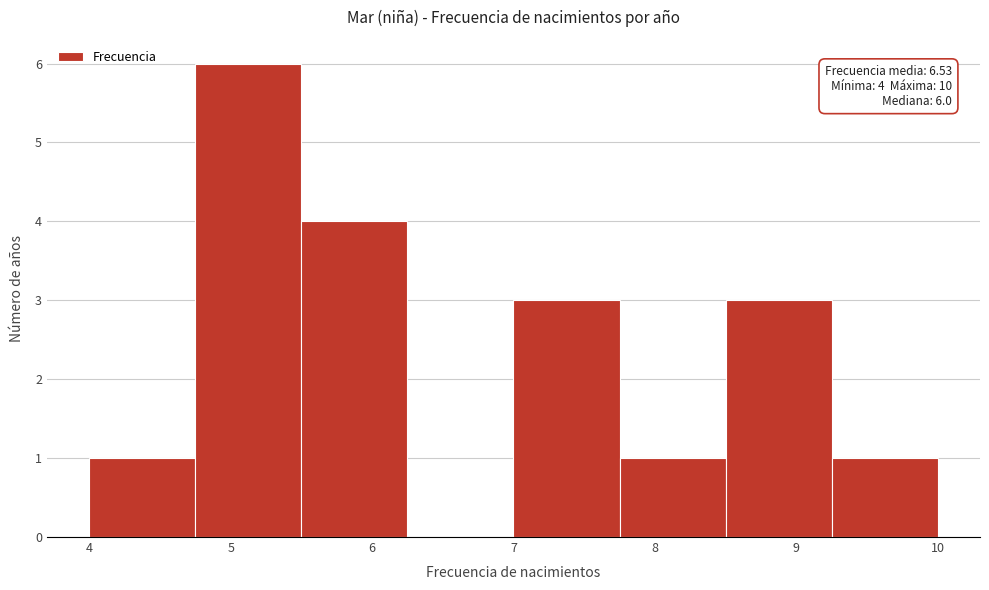

Which range on the x-axis has the tallest bar?

4.75 to 5.50